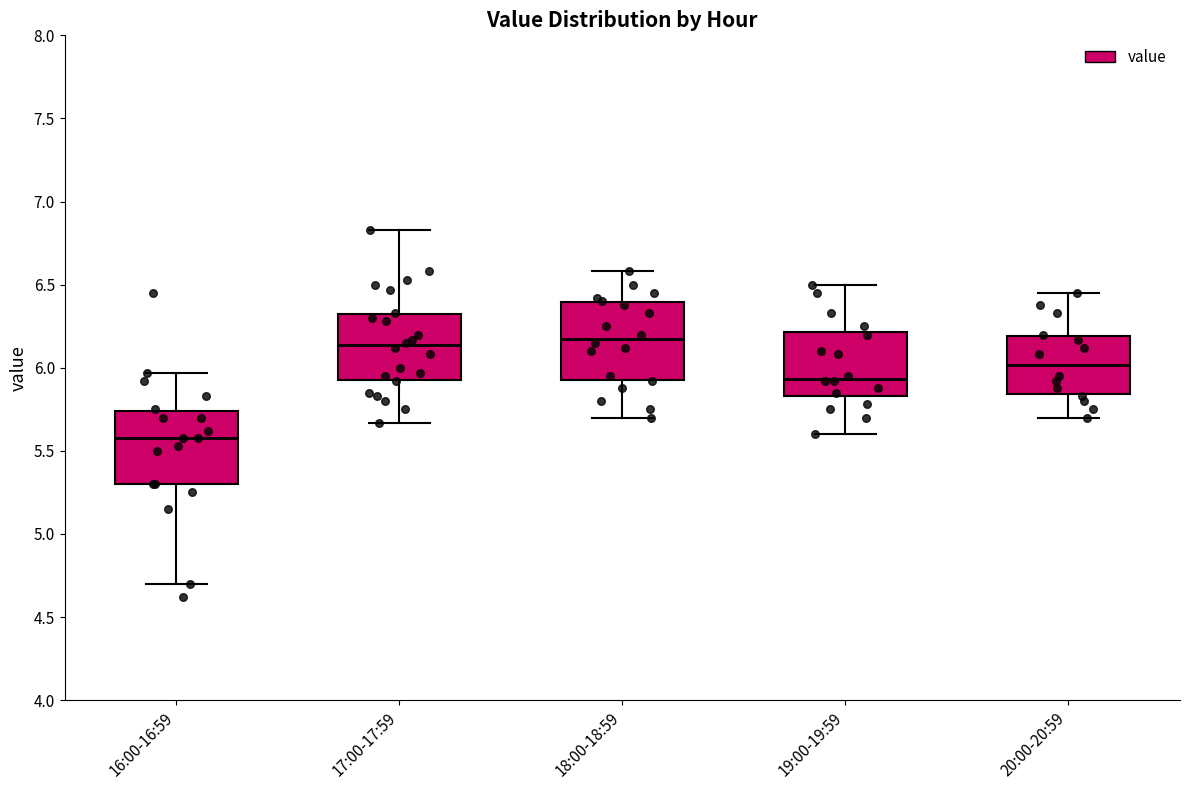

Reading left to right, read every box against the y-axis: the position of its median line, the range the box covers, and the ends of its whiskers. The values are not printed on the chart, so give them approximately, as read against the axis.

16:00-16:59: median 5.60, box 5.30 to 5.75, whiskers 4.70 to 5.95
17:00-17:59: median 6.15, box 5.95 to 6.30, whiskers 5.65 to 6.85
18:00-18:59: median 6.20, box 5.95 to 6.40, whiskers 5.70 to 6.60
19:00-19:59: median 5.95, box 5.85 to 6.20, whiskers 5.60 to 6.50
20:00-20:59: median 6.00, box 5.85 to 6.20, whiskers 5.70 to 6.45